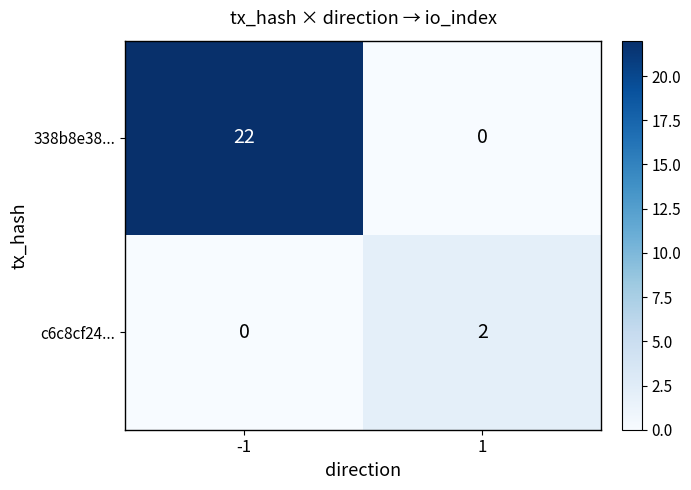

List the labels in order of 338b8e38... value, largest first.

-1, 1